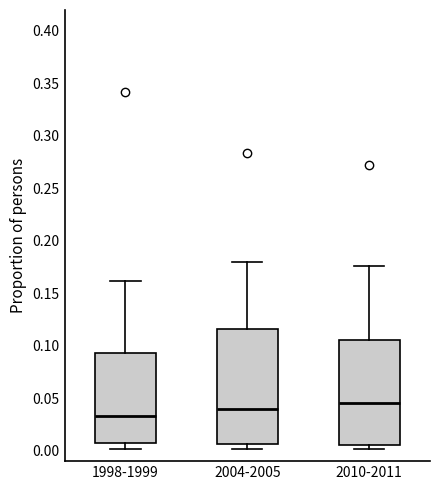

Reading left to right, read every box against the y-axis: the position of its median line, the range the box covers, and the ends of its whiskers. The values are not printed on the chart, so give them approximately, as read against the axis.

1998-1999: median 0.035, box 0.005 to 0.095, whiskers 0.000 to 0.160
2004-2005: median 0.040, box 0.005 to 0.115, whiskers 0.000 to 0.180
2010-2011: median 0.045, box 0.005 to 0.105, whiskers 0.000 to 0.175